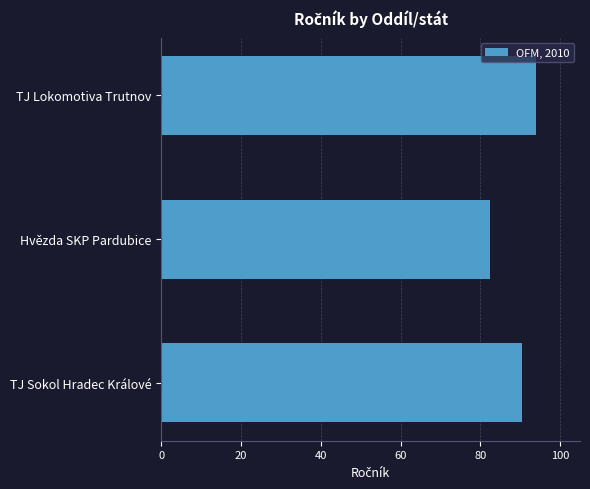

Where is the data nearest to the value 88?

TJ Sokol Hradec Králové